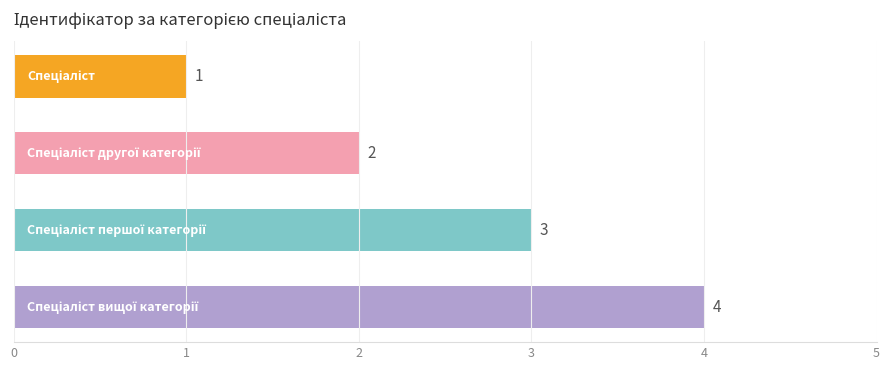

What is the value of the 4th bar from the top?

4